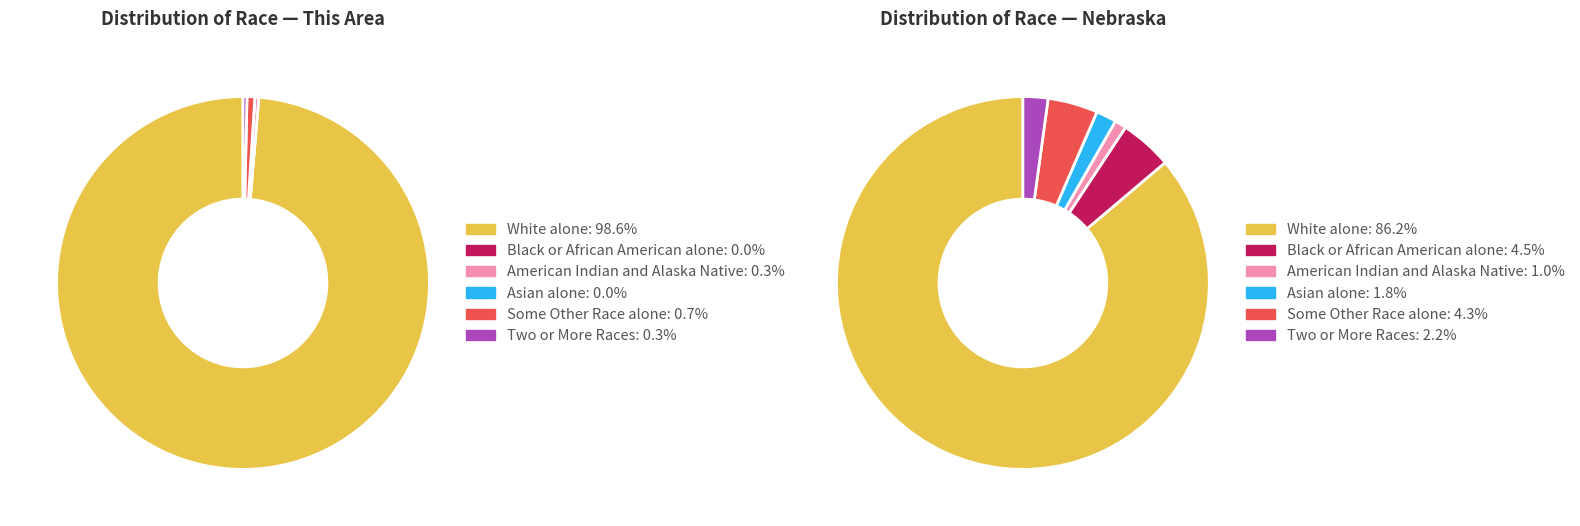

To the nearest percent, what is the average slice percentage?

17%